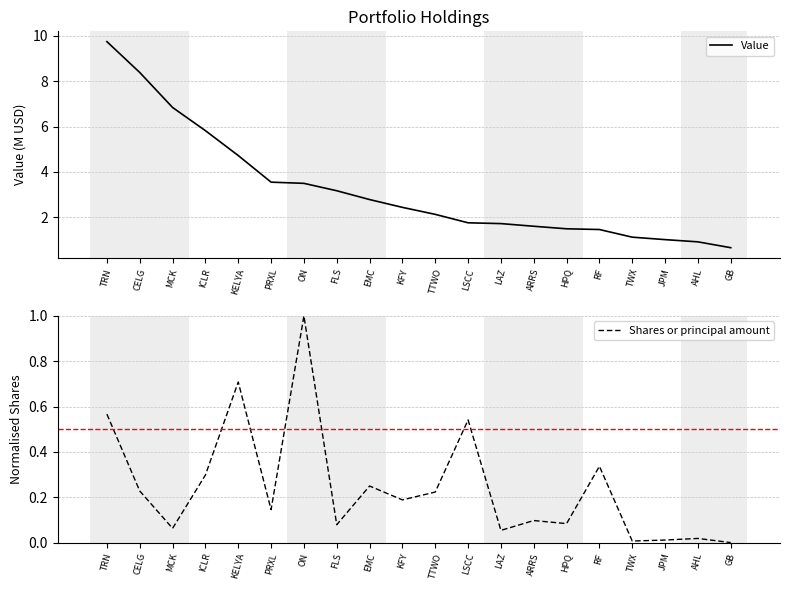

What is the difference between the maximum and minimum values in the Shares or principal amount series?

1.0